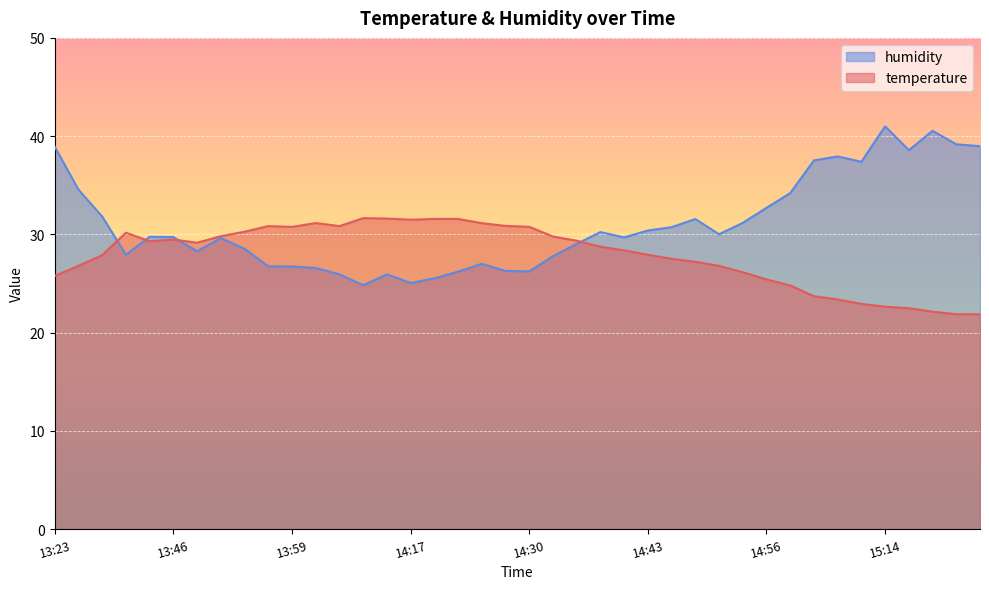

What are all the series names shown in the legend?

humidity, temperature